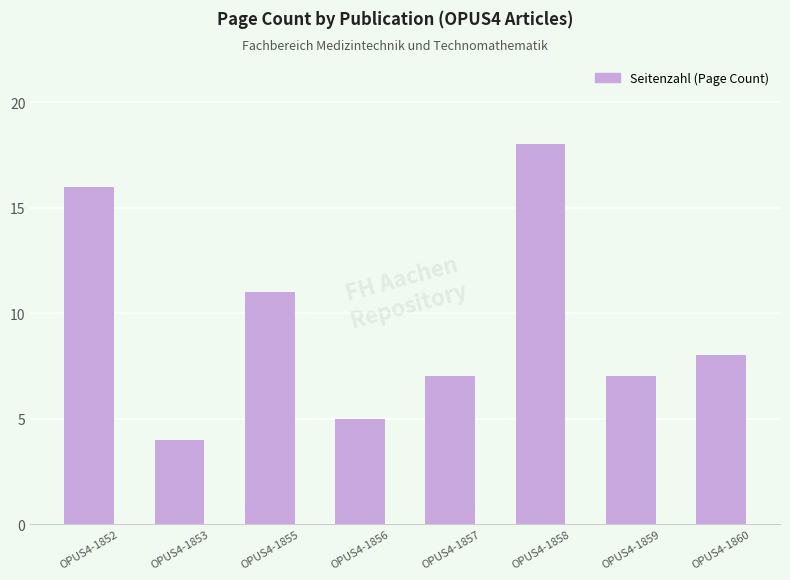

What is the sum of the values at OPUS4-1856 and OPUS4-1860?

13